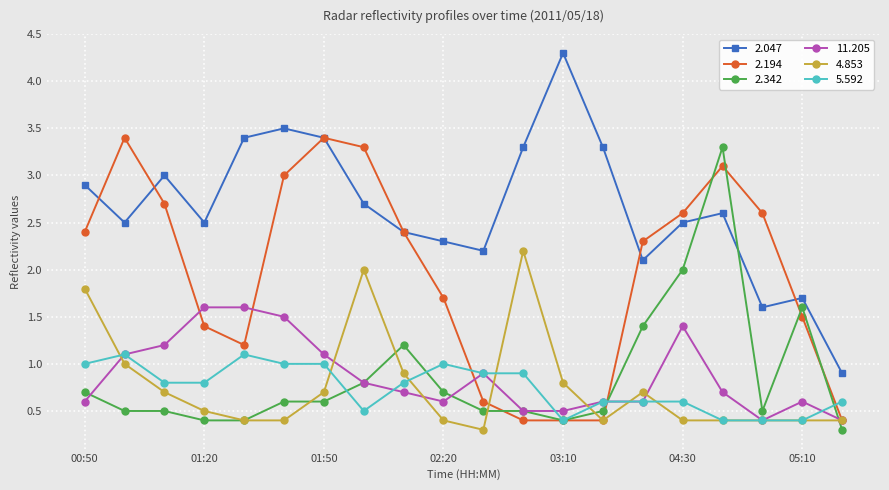

What is the value of the 2.047 point at the 20th from the left?

0.9